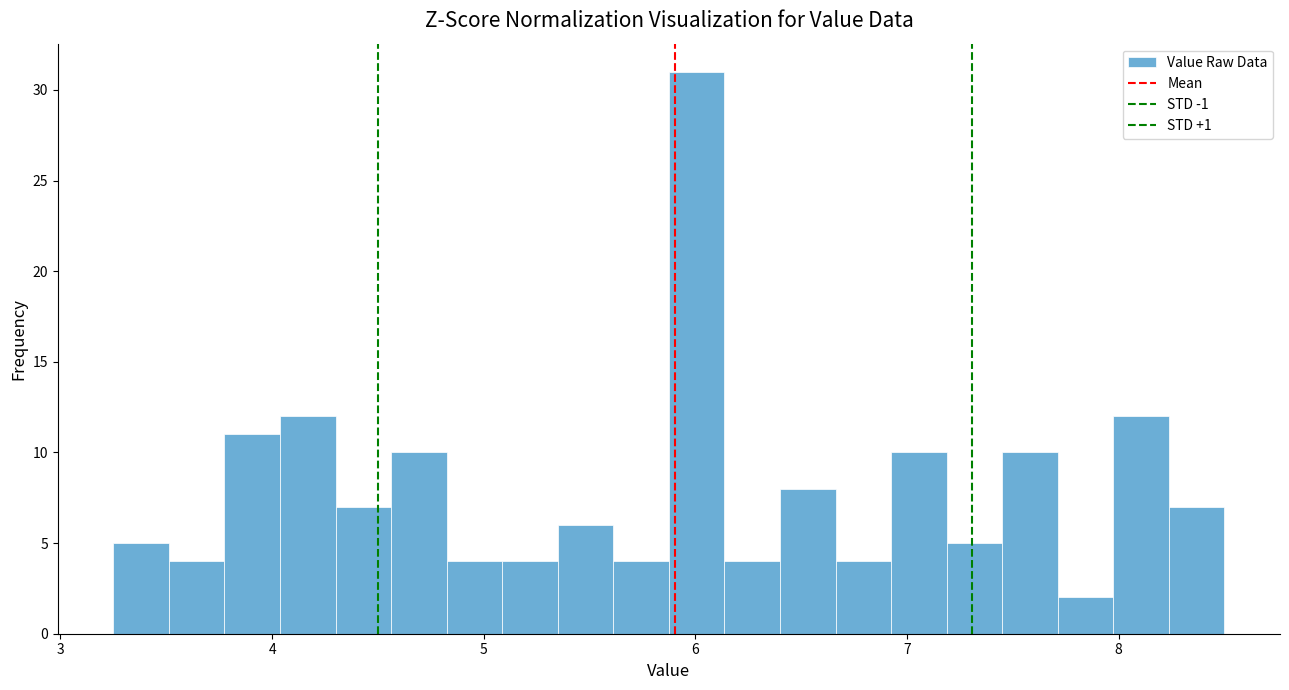

Around what value on the x-axis is the tallest bar? Give the approximate position of its centre, as read against the axis.

6.0